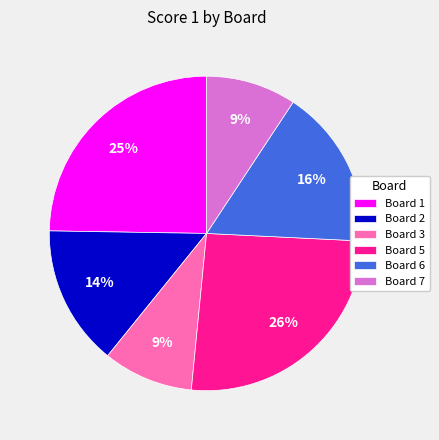

Approximately how many times larger is the value at Board 5 compared to Board 1?

1.0